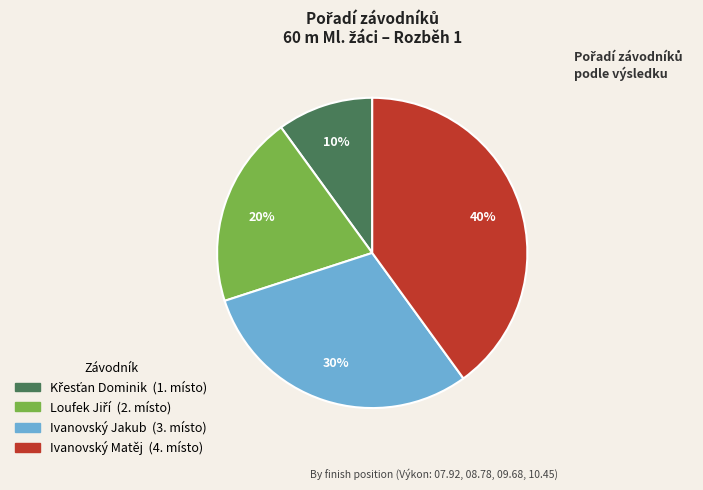

Between Ivanovský Jakub and Ivanovský Matěj, which is larger?

Ivanovský Matěj